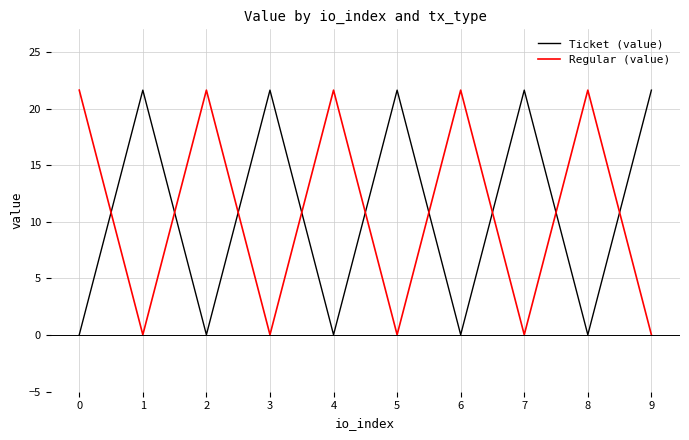

The value of Ticket (value) at 4 is 0.0. True or false?

True